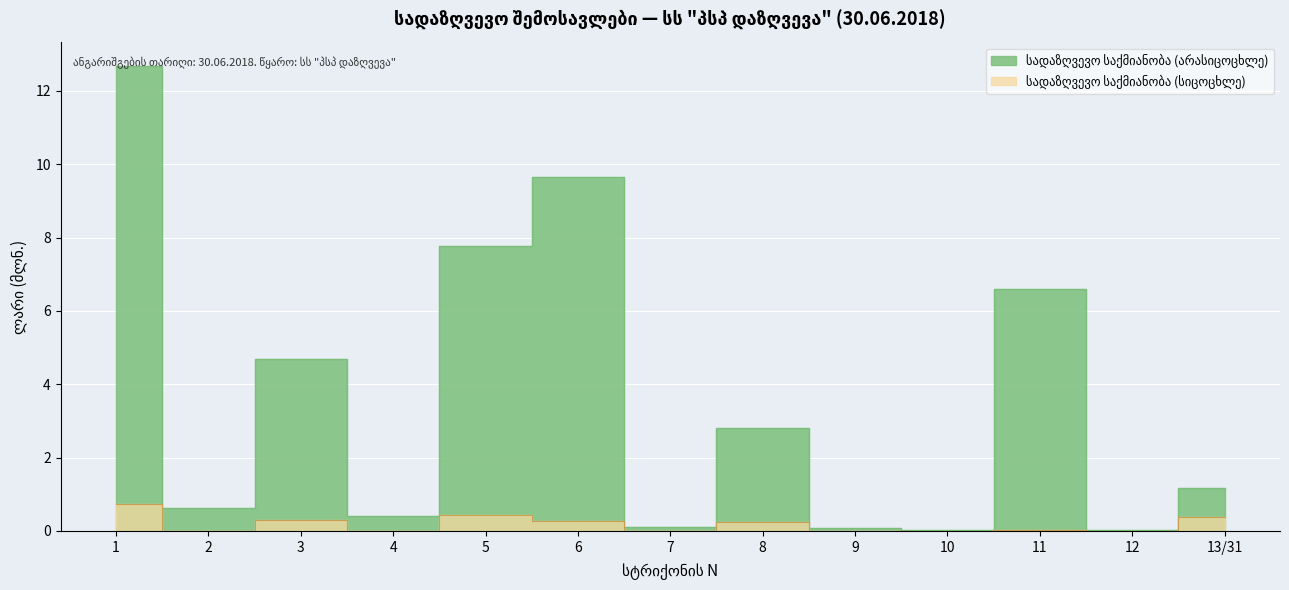

Where is სადაზღვევო საქმიანობა (სიცოცხლე) nearest to the value 0?

2